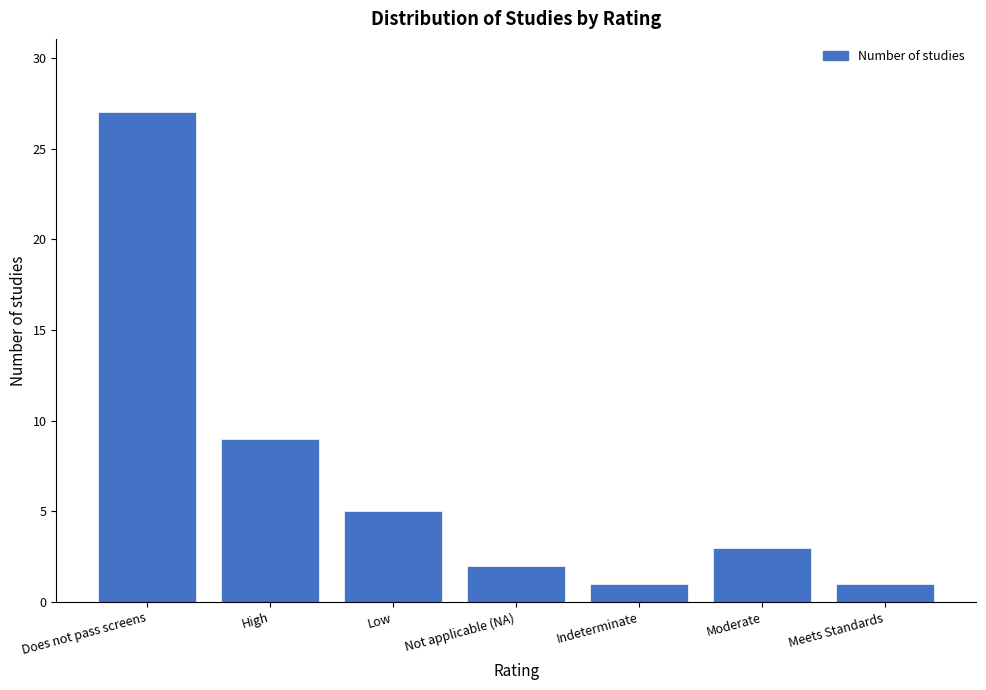

Reading left to right, transcribe all the data shown in this chart.

27	9	5	2	1	3	1